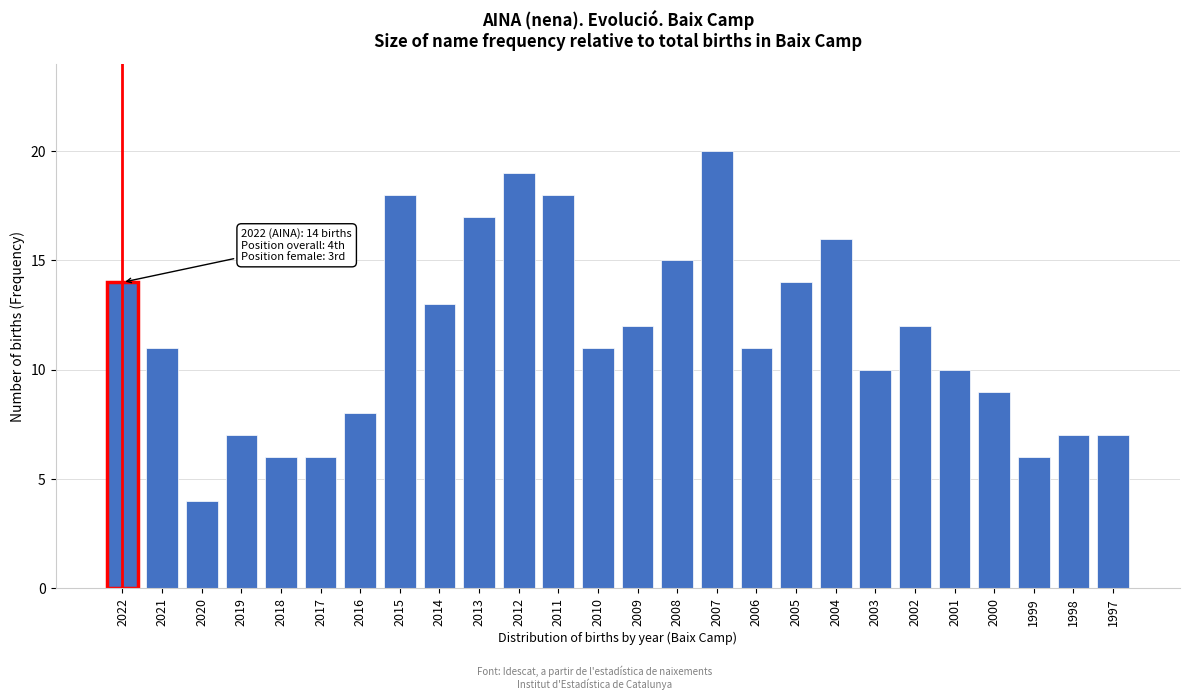

Reading left to right, what are all the values shown in this chart?

2022=14	2021=11	2020=4	2019=7	2018=6	2017=6	2016=8	2015=18	2014=13	2013=17	2012=19	2011=18	2010=11	2009=12	2008=15	2007=20	2006=11	2005=14	2004=16	2003=10	2002=12	2001=10	2000=9	1999=6	1998=7	1997=7